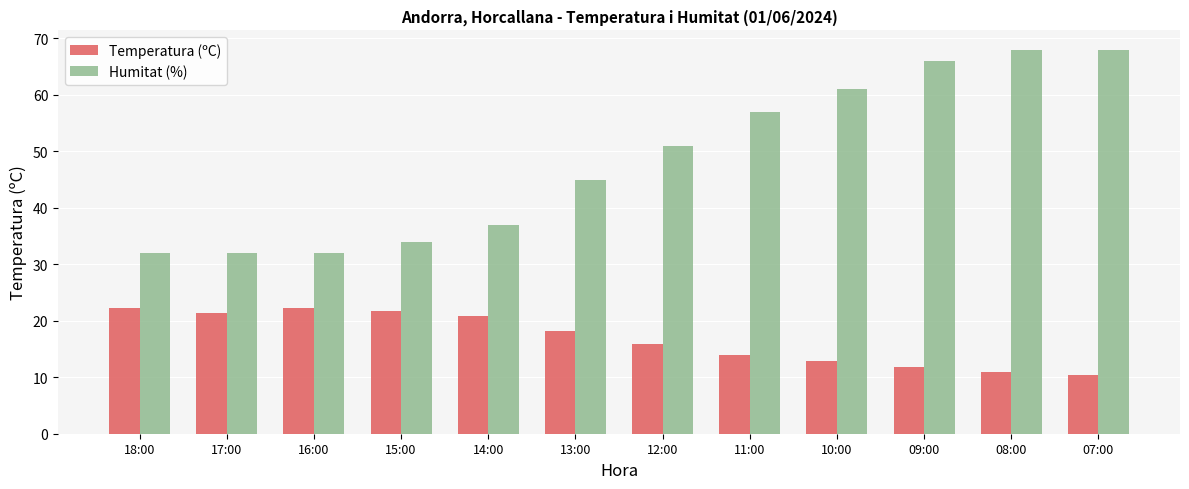

Which series has the largest total across all categories?

Humitat (%)